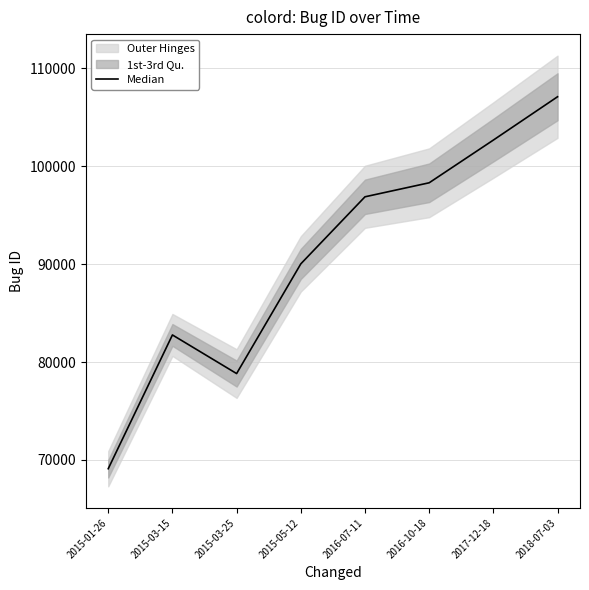

List the labels in order of Median value, largest first.

2018-07-03, 2017-12-18, 2016-10-18, 2016-07-11, 2015-05-12, 2015-03-15, 2015-03-25, 2015-01-26